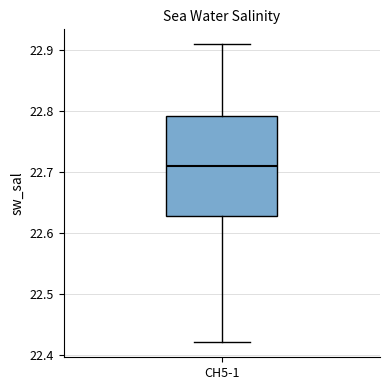

Read this box plot against the y-axis: the position of the median line, the range covered by the box, and the ends of both whiskers. The values are not printed on the chart, so give them approximately, as read against the axis.

median 22.71, box 22.63 to 22.79, whiskers 22.42 to 22.91